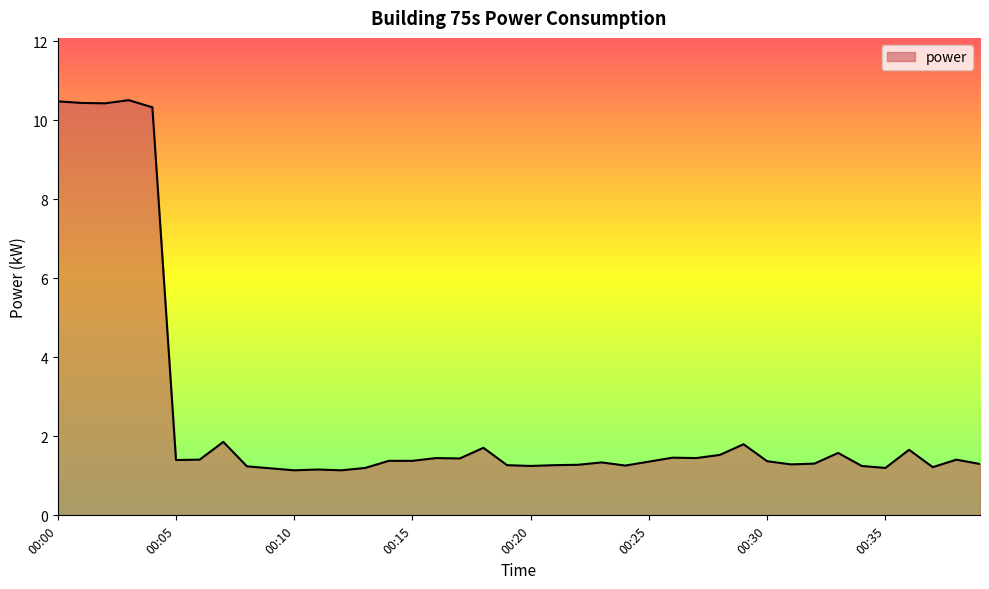

What is the difference between the second highest and minimum values?

9.3